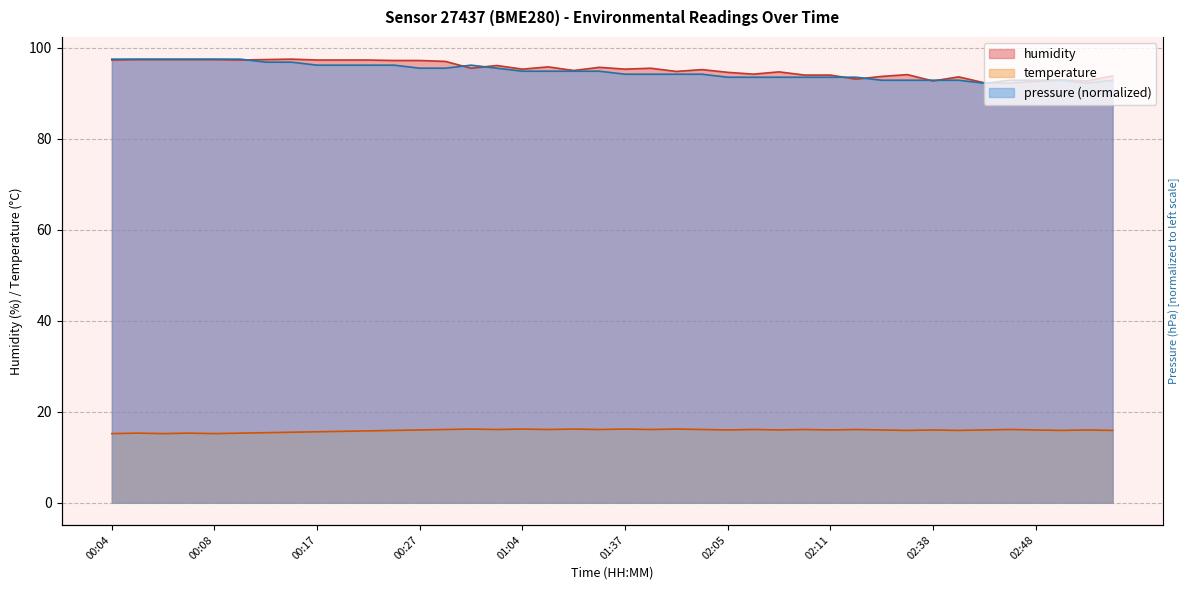

What is the difference between the temperature values at 00:04 and 00:07?

0.1